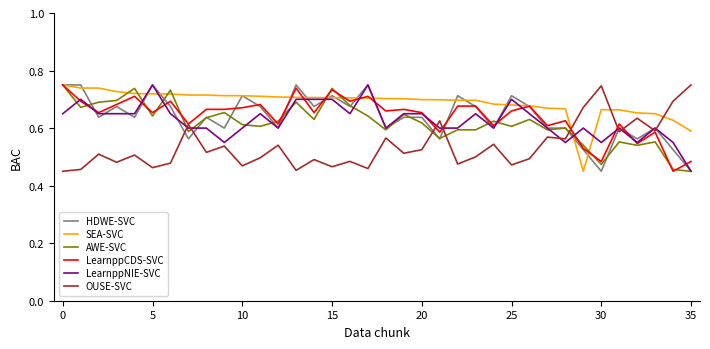

Which series has the largest total across all categories?

SEA-SVC